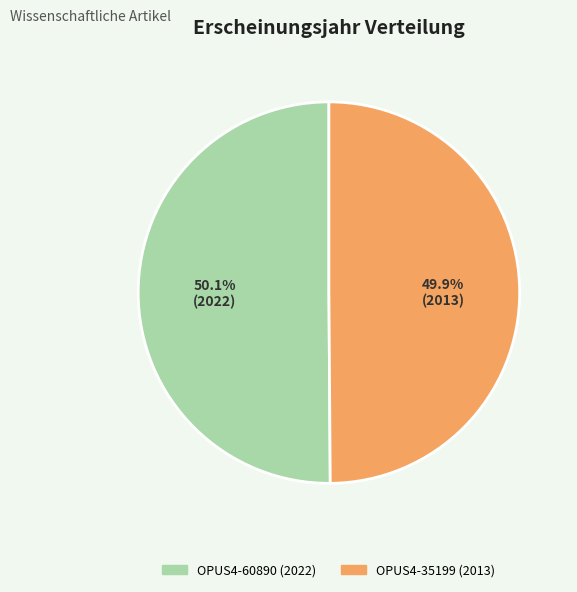

What percentage do OPUS4-60890 and OPUS4-35199 together represent?

100.0%